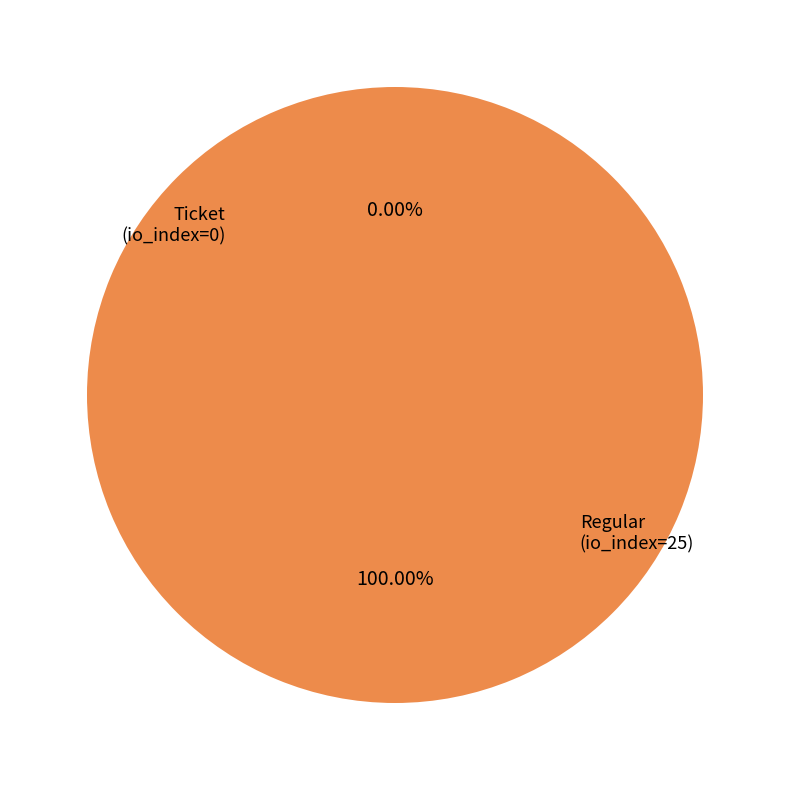

Rank the categories by value from lowest to highest.

Ticket (io_index=0), Regular (io_index=25)